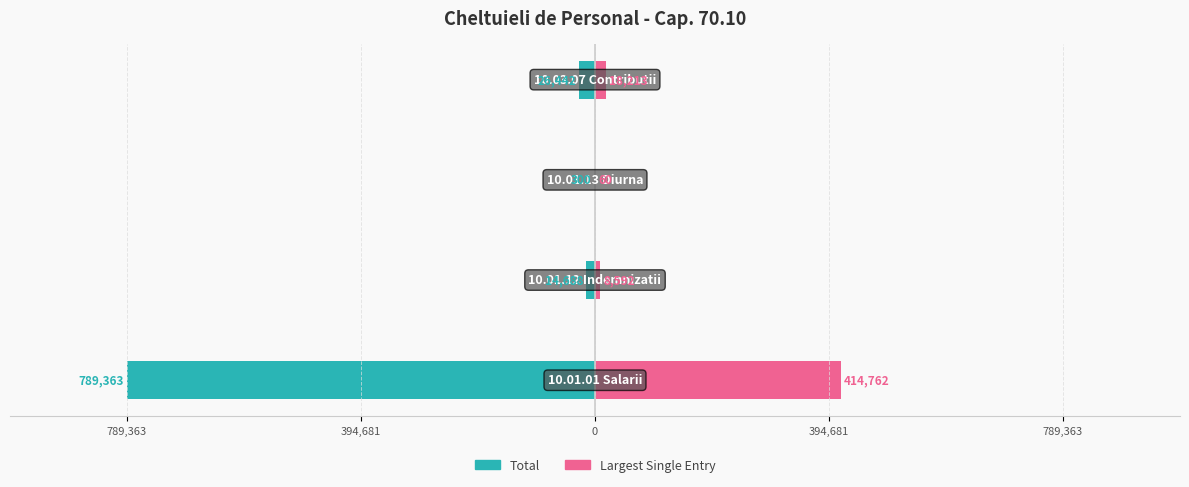

Rank the series at 394,681 from lowest to highest value.

Total, Largest Single Entry